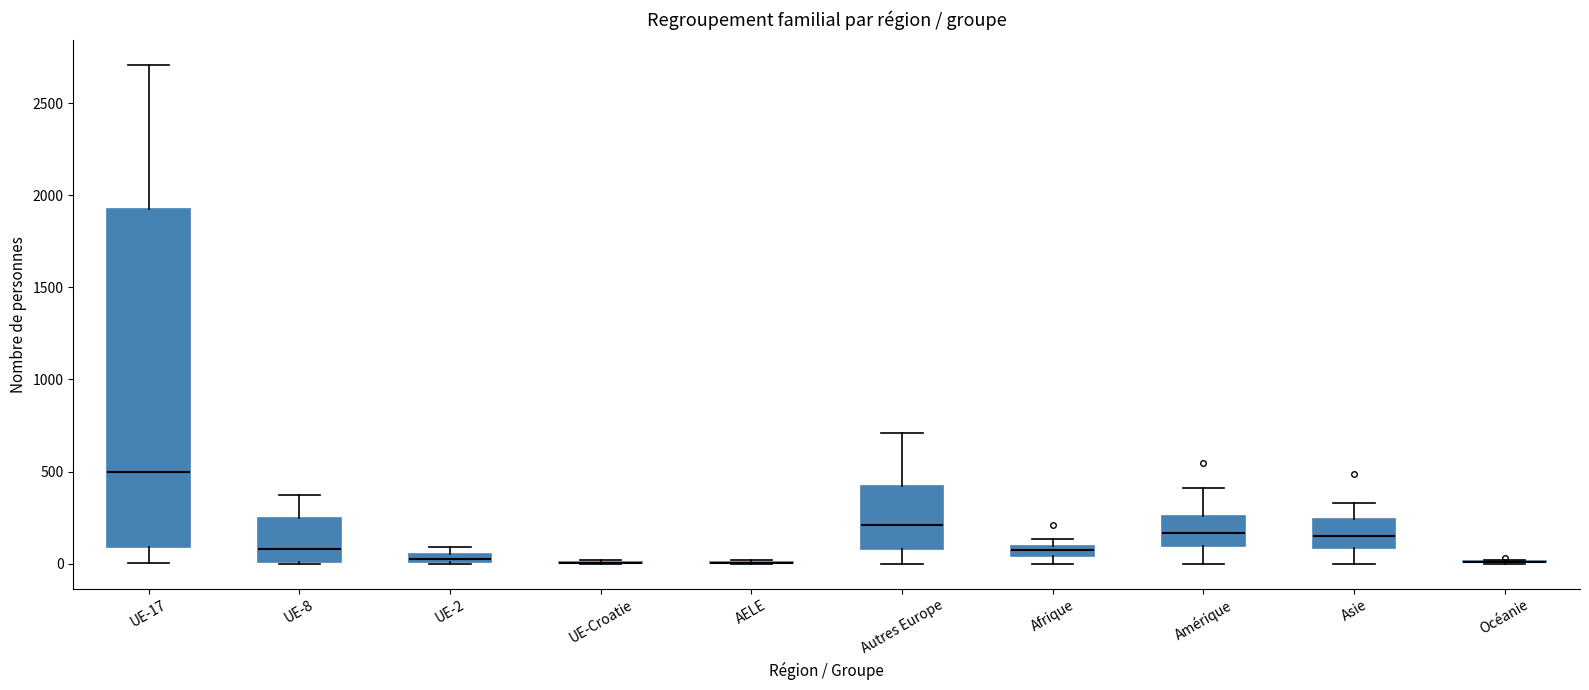

Where is the lower edge of the box for UE-17 on the y-axis? The values are not printed on the chart, so give them approximately, as read against the axis.

100